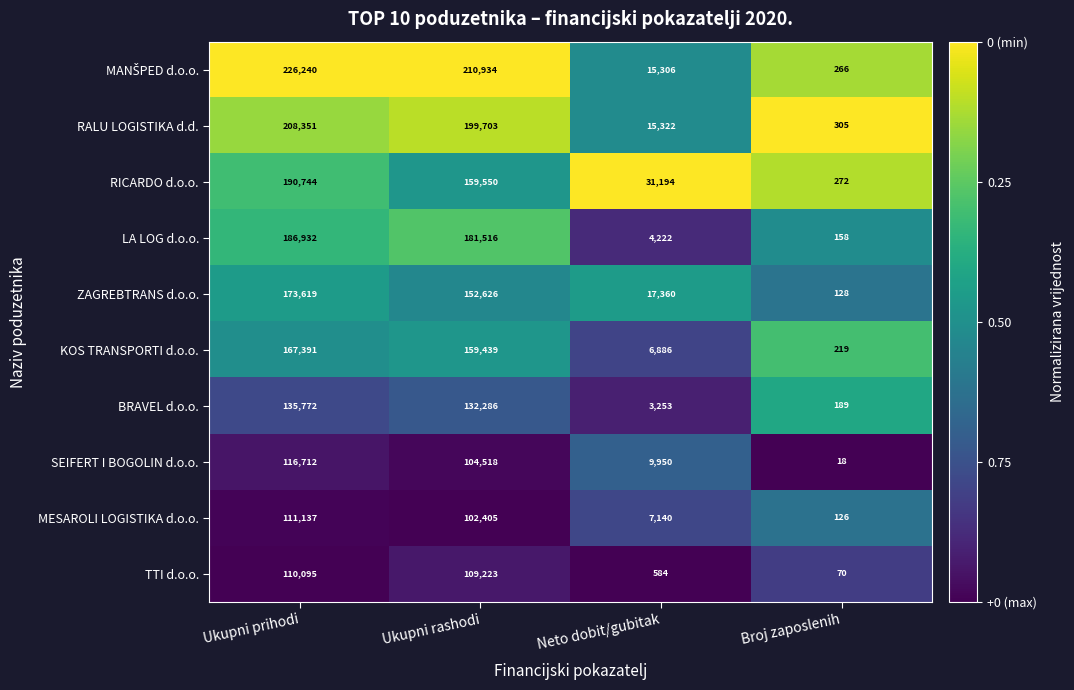

What is the minimum value shown in the chart?

18